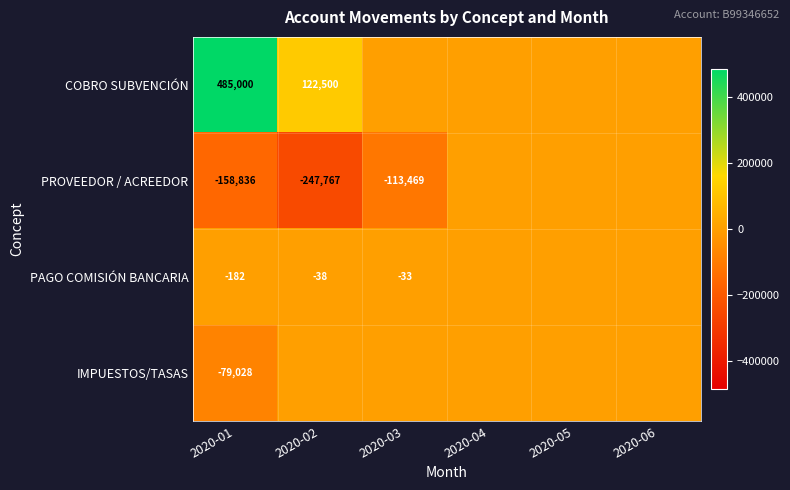

Is it true that COBRO SUBVENCIÓN equals 779696 at 2020-01?

False